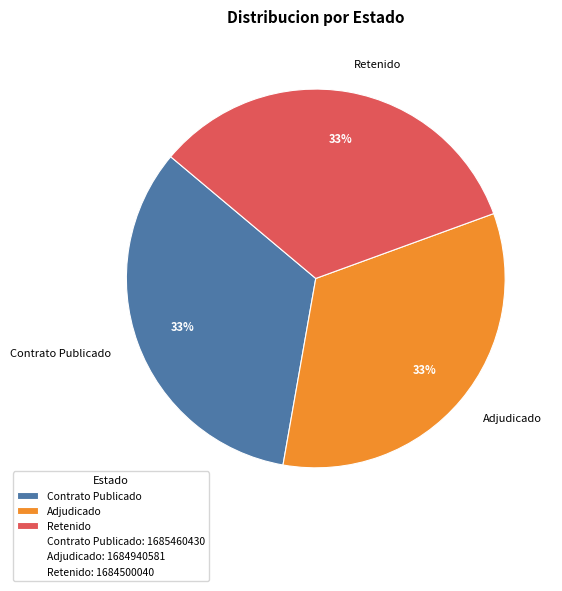

To the nearest percent, what percentage of the pie is Contrato Publicado?

33%